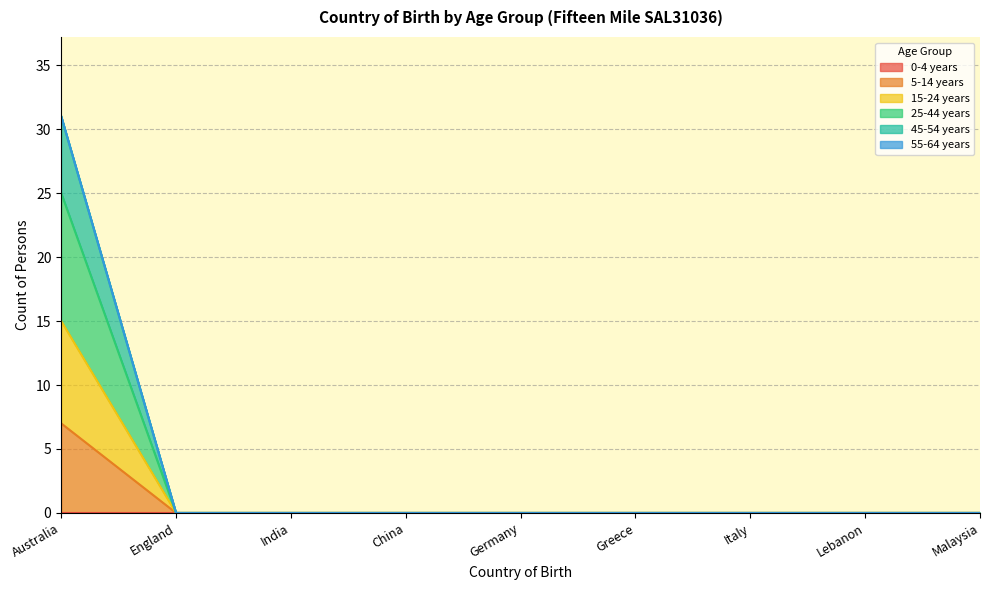

What position from the right is Italy?

3